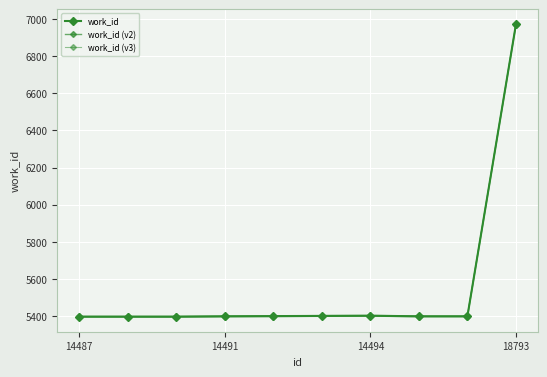

What is the difference between the maximum and minimum values in the work_id series?

1574.0